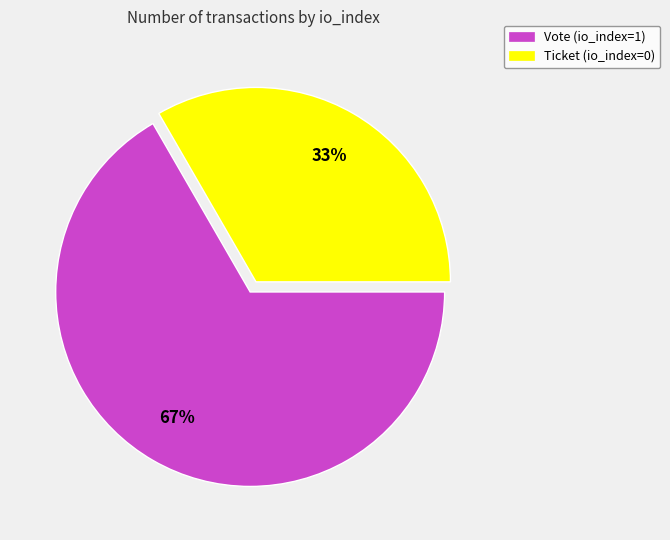

What is the majority slice?

Vote (io_index=1)